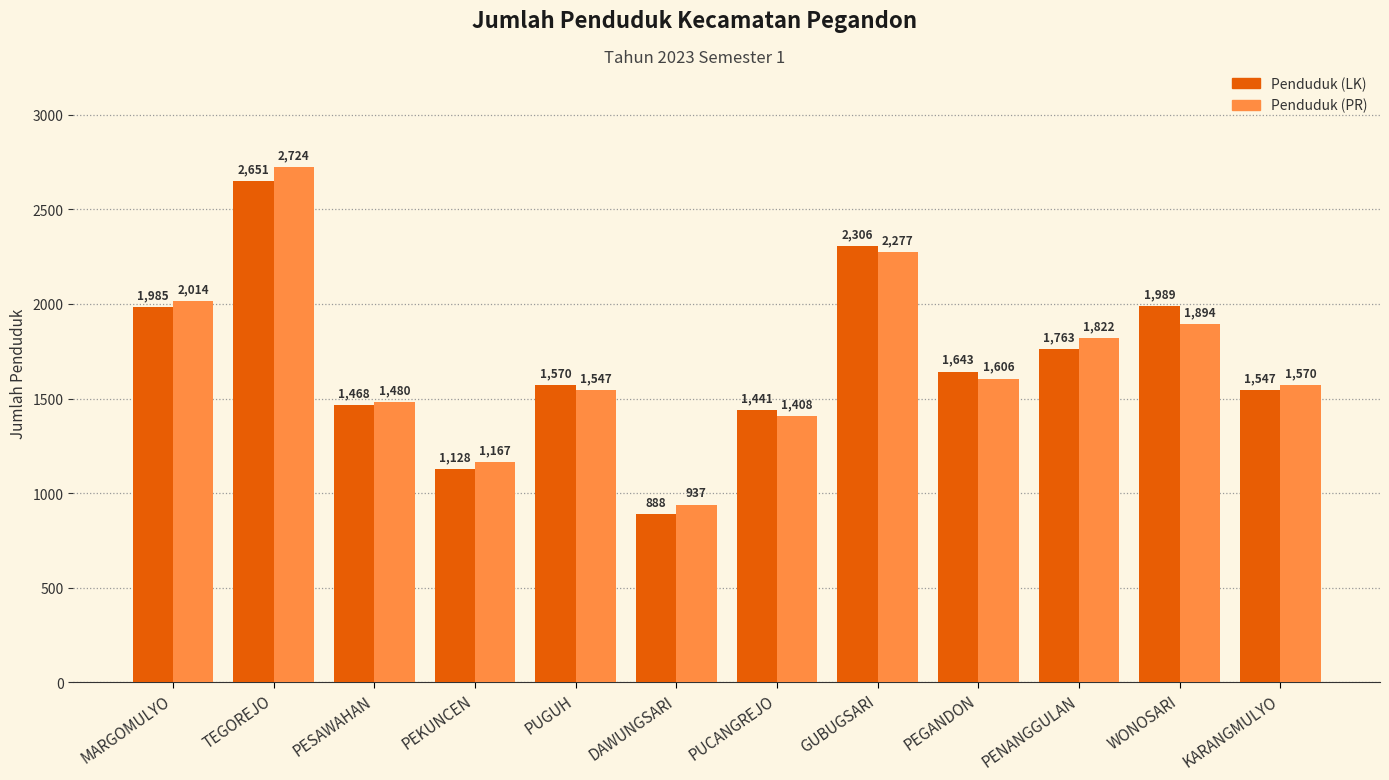

How many data points does each series have?

12